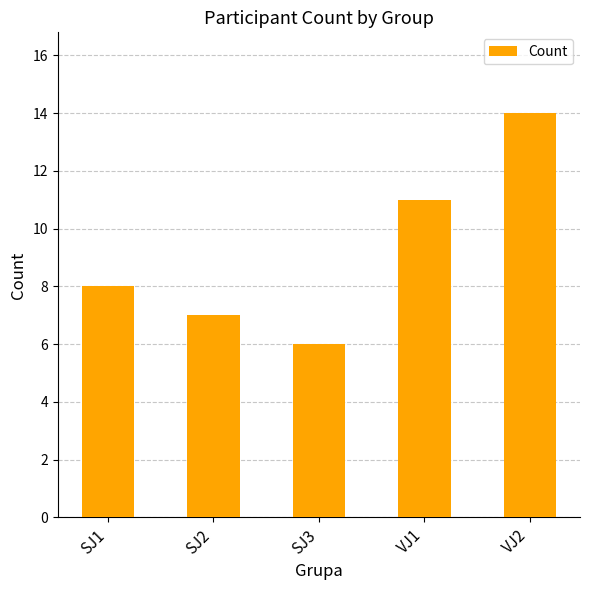

What is the sum of the values at VJ1 and SJ1?

19